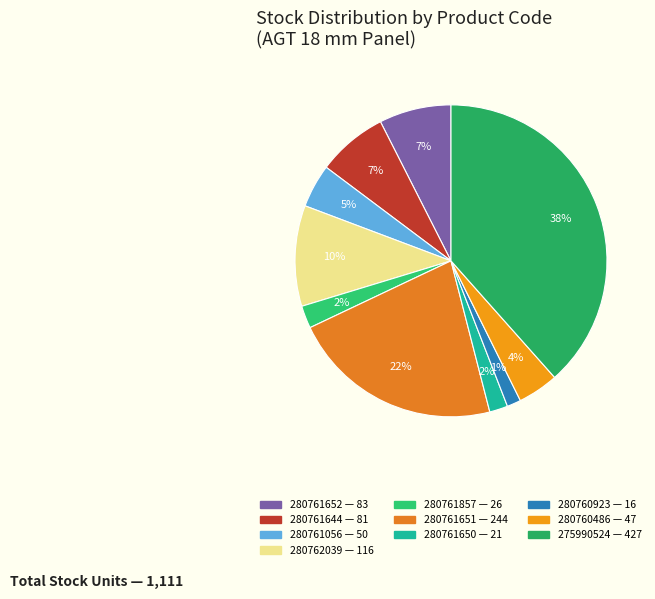

Count the number of slices in the pie.

10